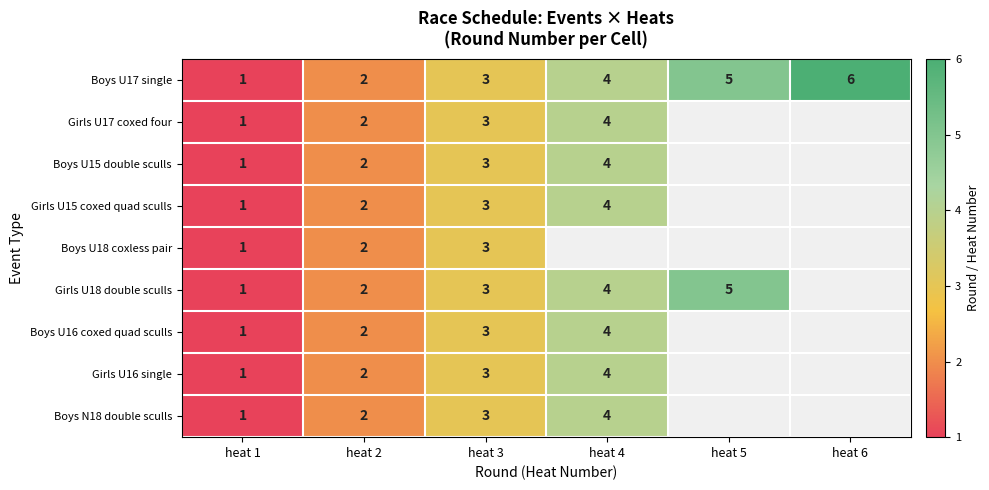

The Boys U17 single series shows 4 at heat 3. True or false?

False